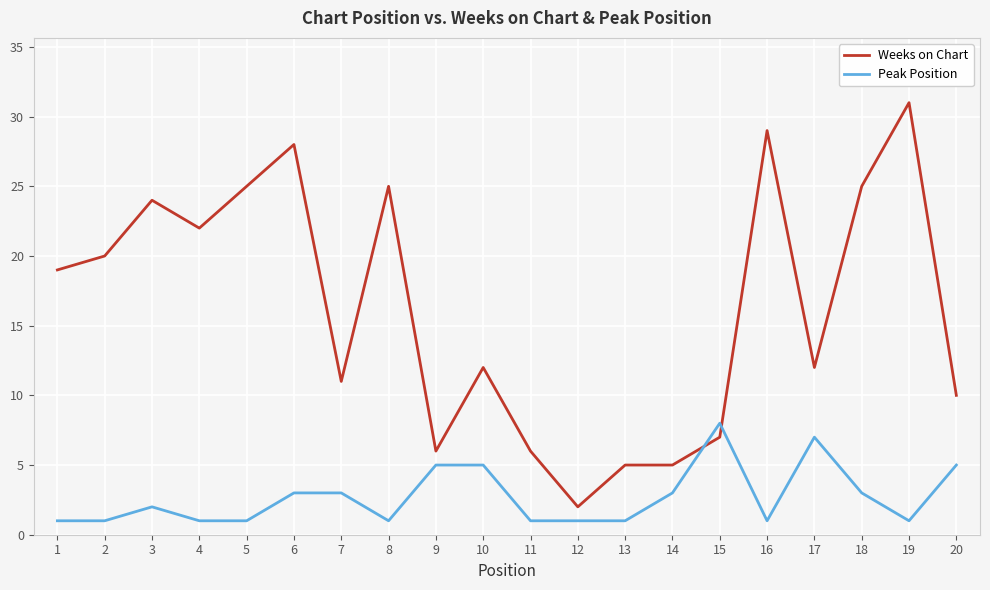

Is this an area chart (filled region under the line)?

No